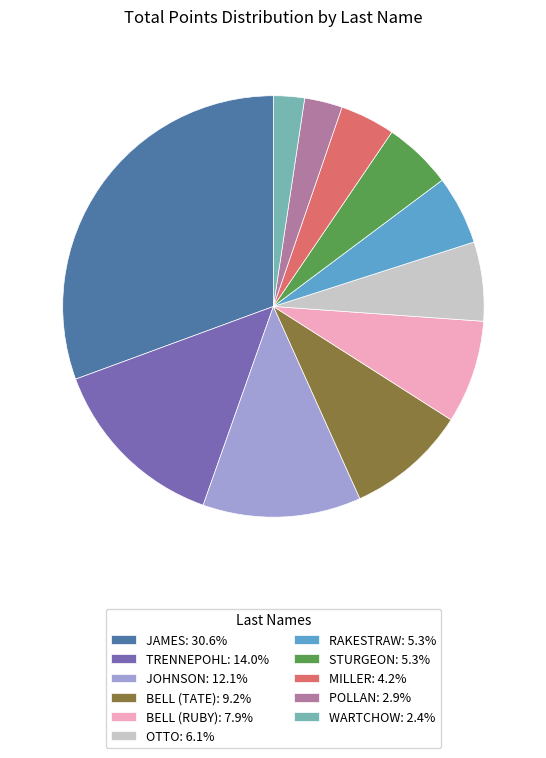

Is there any slice that represents more than half of the pie?

No